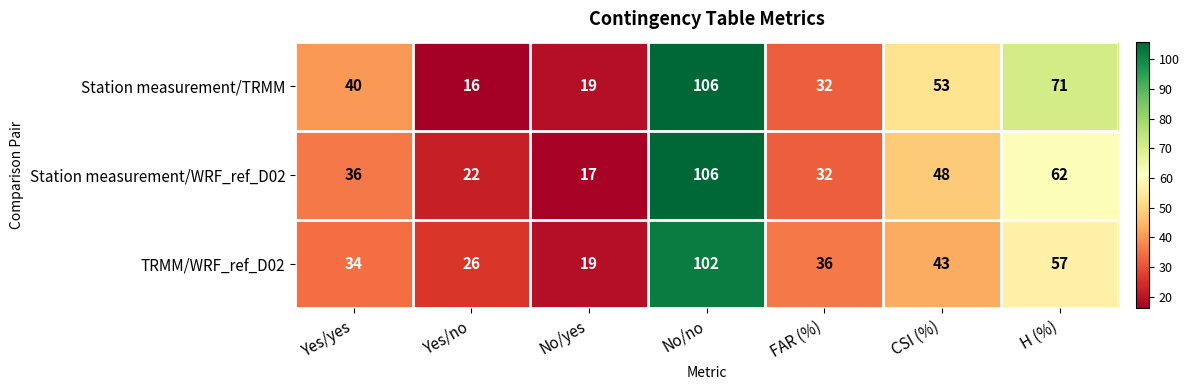

Is it true that TRMM/WRF_ref_D02 equals 102 at No/no?

True